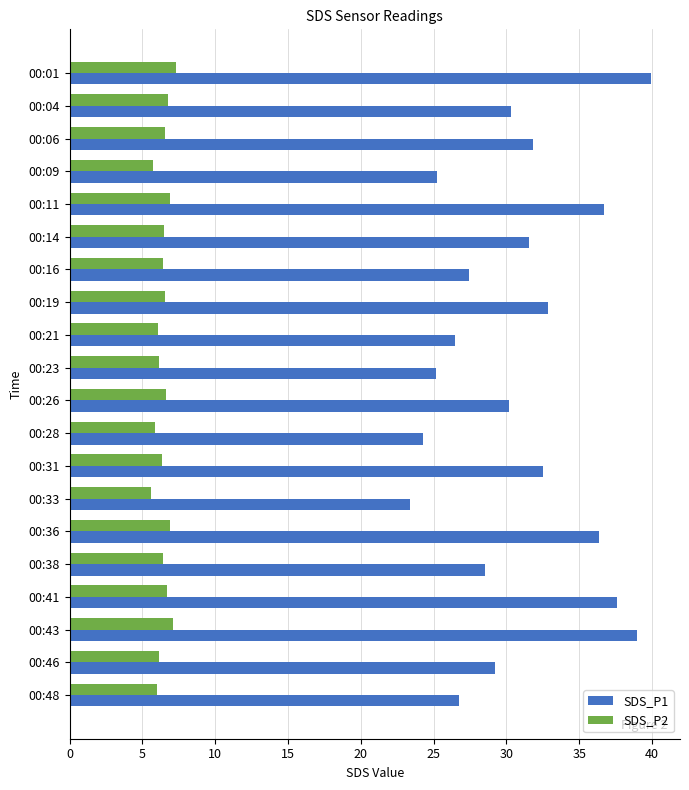

How many series are shown in this chart?

2